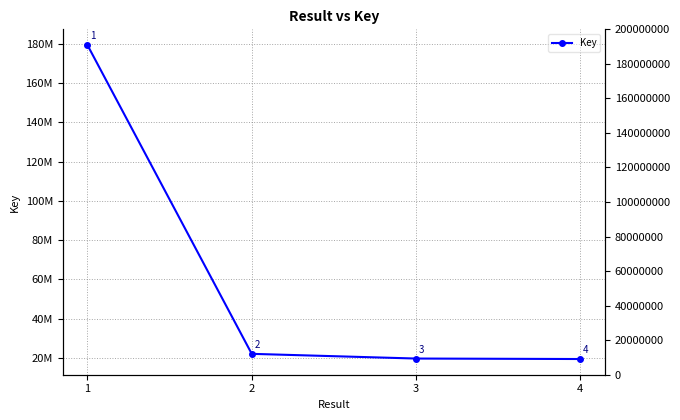

What is the smallest value displayed?

19343500